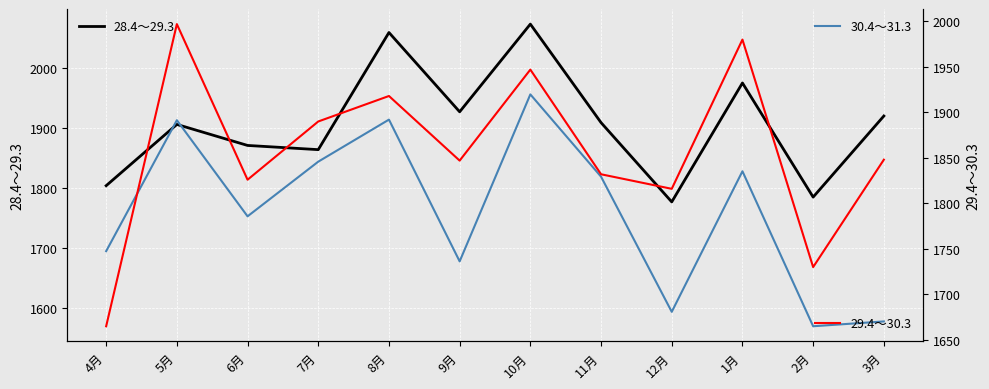

What is the label of the 2nd point from the right?

2月